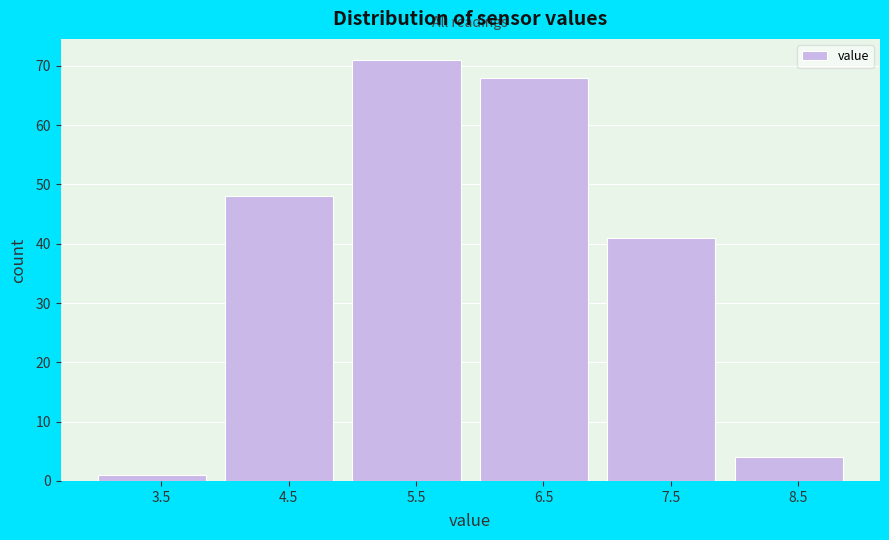

Reading left to right, transcribe this chart: for each bar, give the range it covers on the x-axis and its height. The values are not printed on the chart, so give them approximately, as read against the axis.

3 to 4: 1
4 to 5: 48
5 to 6: 71
6 to 7: 68
7 to 8: 41
8 to 9: 4